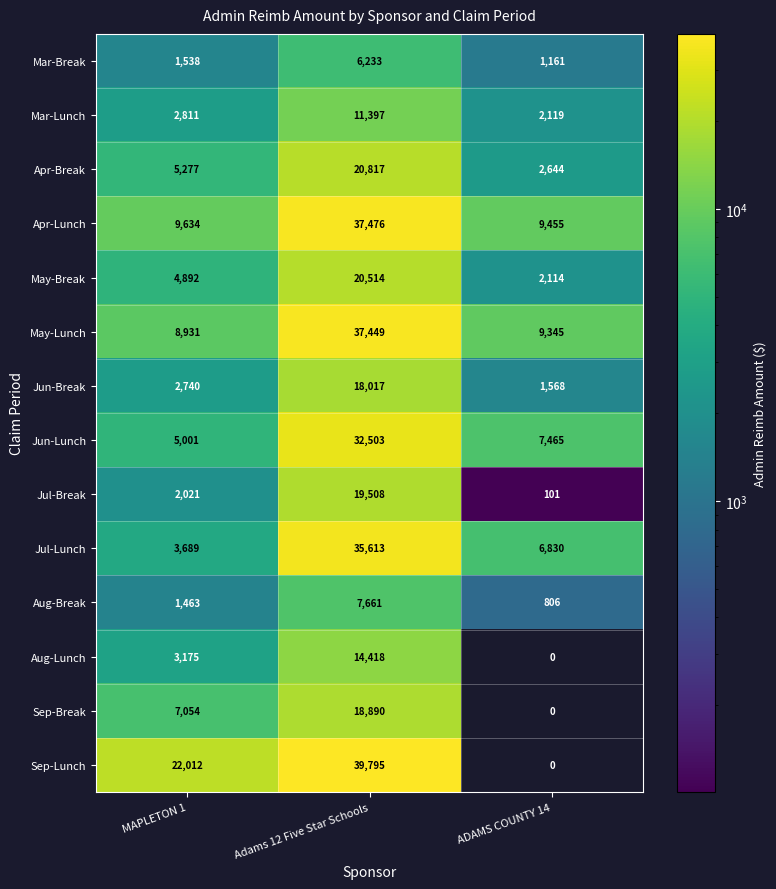

What is the total value across all series at MAPLETON 1?

80238